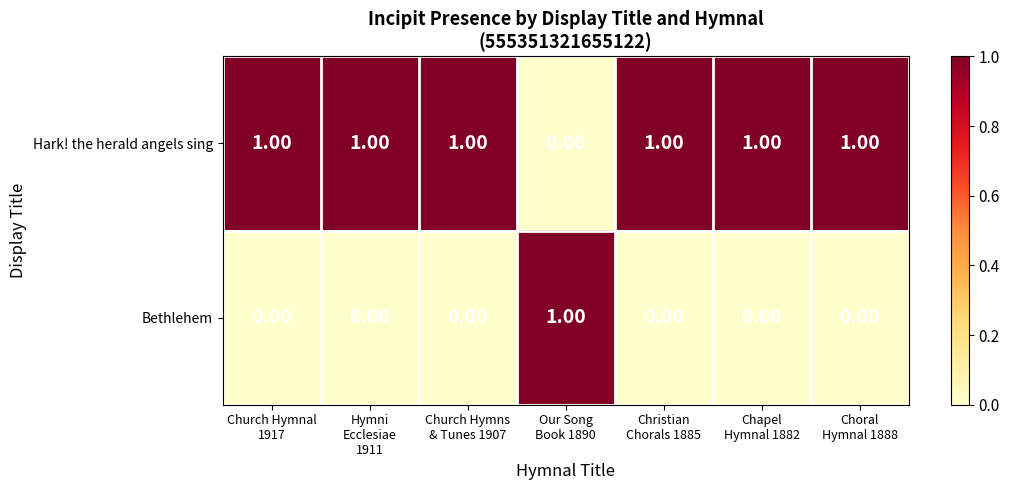

What is the sum of all Hark! the herald angels sing values?

6